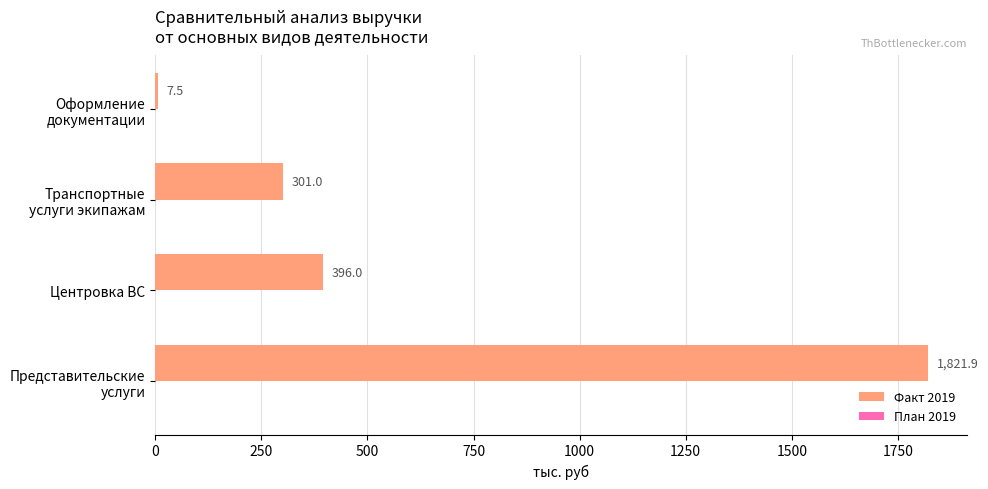

How many bars are there in total?

4